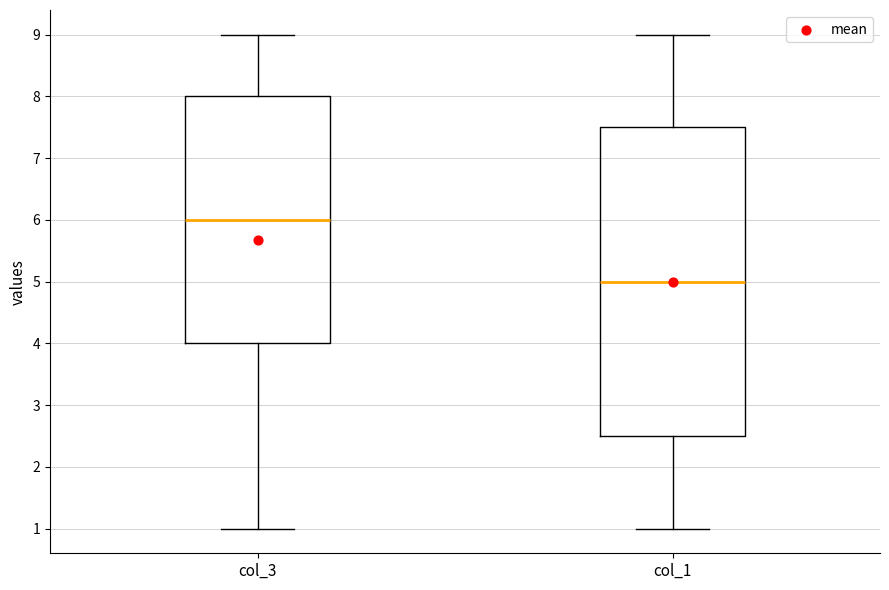

Which box has the lowest median line?

col_1